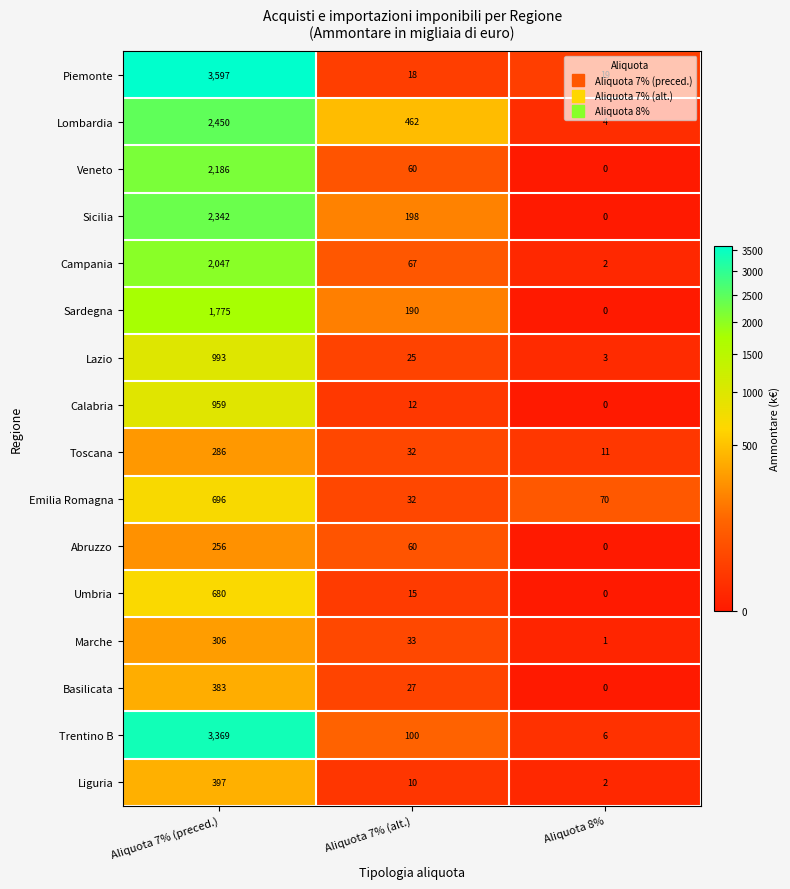

List the series in order of their peak value, lowest first.

Abruzzo, Toscana, Marche, Basilicata, Liguria, Umbria, Emilia Romagna, Calabria, Lazio, Sardegna, Campania, Veneto, Sicilia, Lombardia, Trentino B, Piemonte